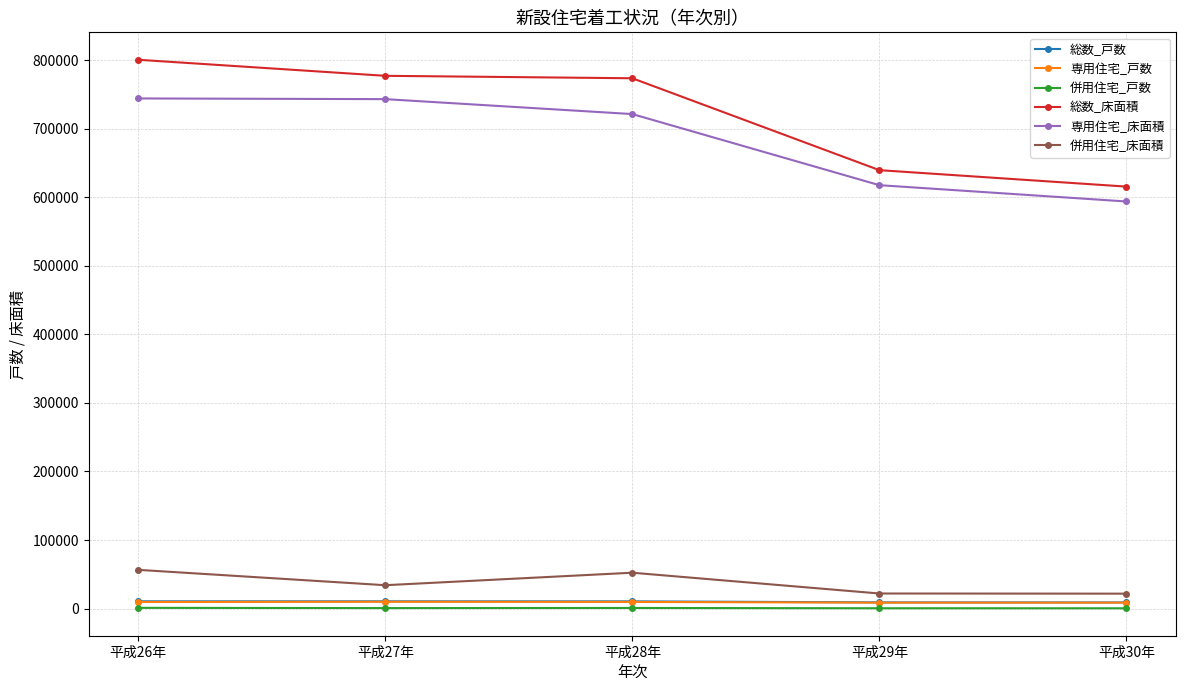

Which series has the widest spread of values?

総数_床面積